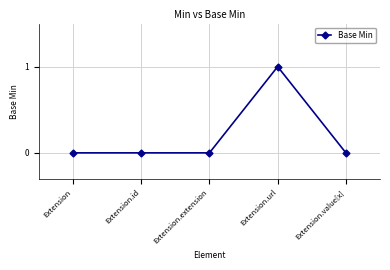

Reading left to right, list all the values displayed in this chart.

0	0	0	1	0